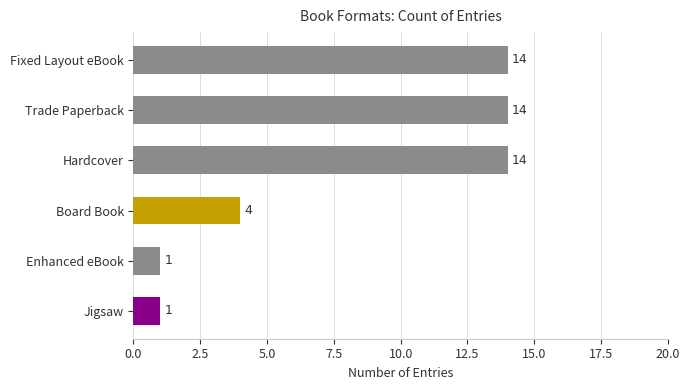

Is it true that the value at Board Book is 6?

False